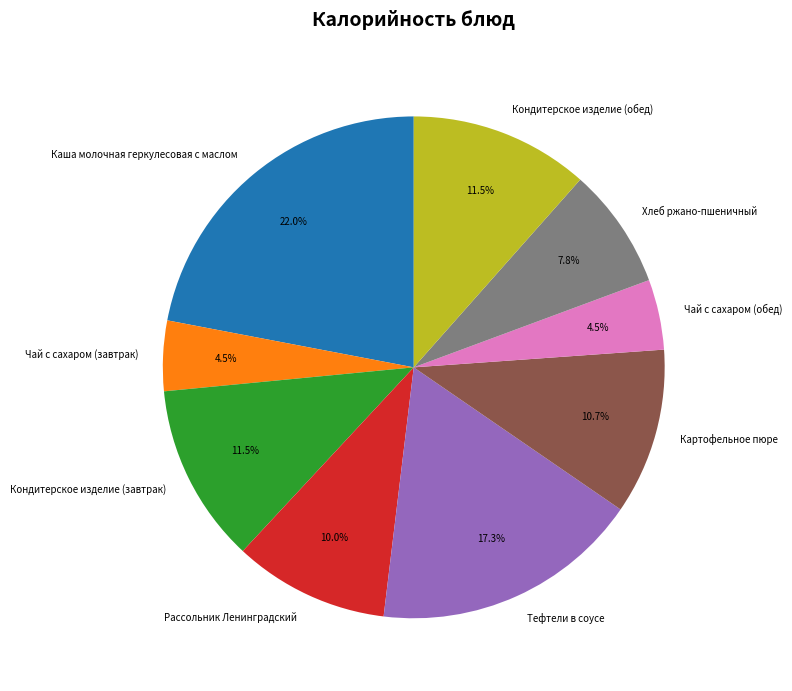

What portion of the pie excludes Кондитерское изделие (обед)?

88.5%